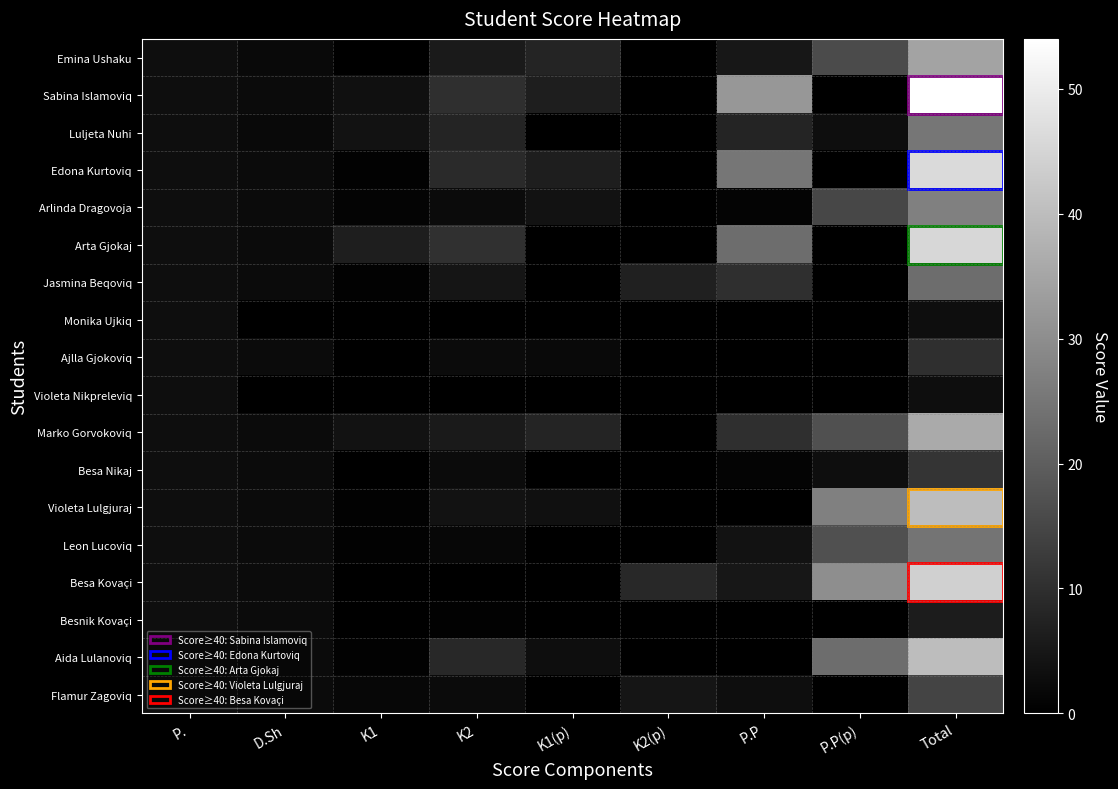

Which has a higher value, K1(p) or K2?

K1(p)